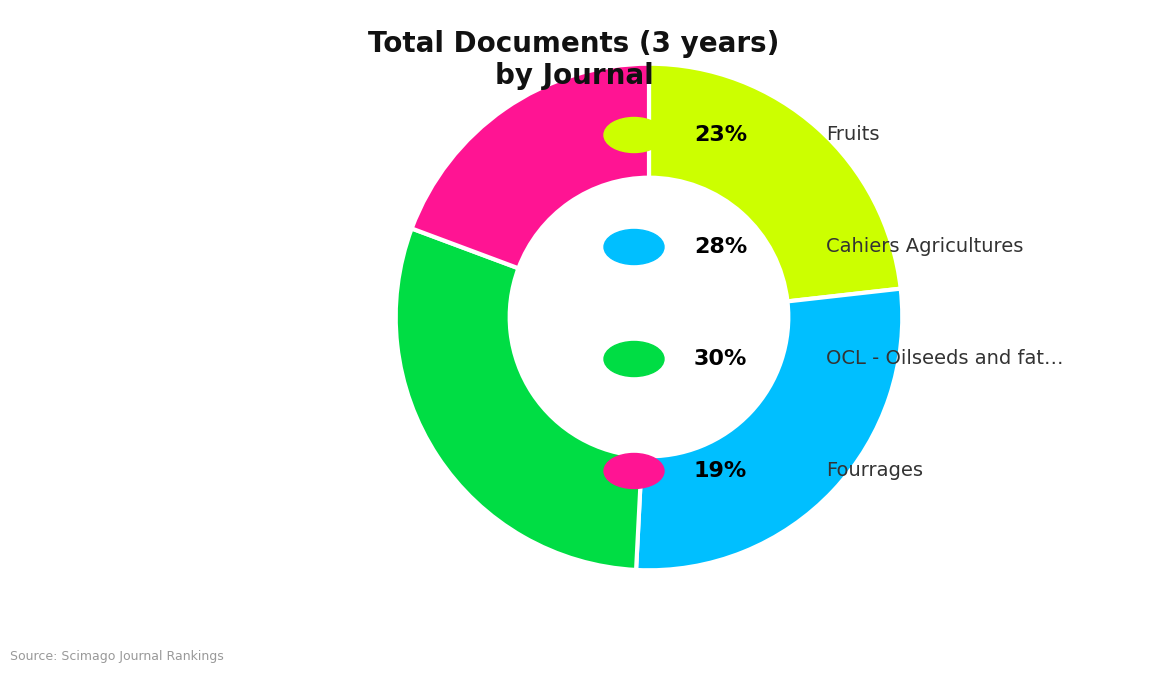

Is there a majority slice in this chart?

No